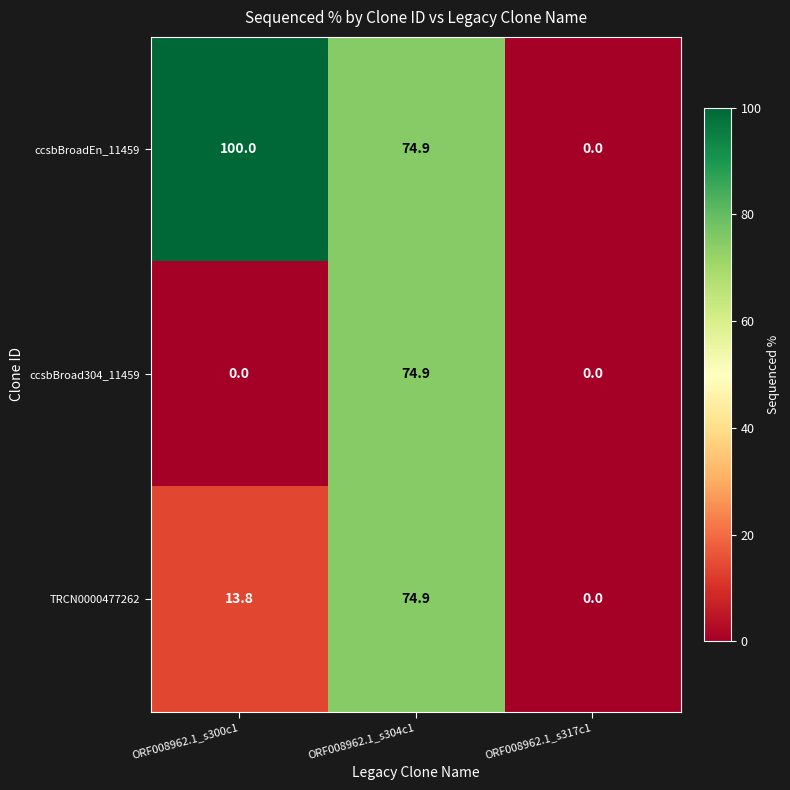

Reading left to right, transcribe all the data shown in this chart.

ccsbBroadEn_11459: ORF008962.1_s300c1=100.0	ORF008962.1_s304c1=74.9	ORF008962.1_s317c1=0.0
ccsbBroad304_11459: ORF008962.1_s300c1=0.0	ORF008962.1_s304c1=74.9	ORF008962.1_s317c1=0.0
TRCN0000477262: ORF008962.1_s300c1=13.8	ORF008962.1_s304c1=74.9	ORF008962.1_s317c1=0.0